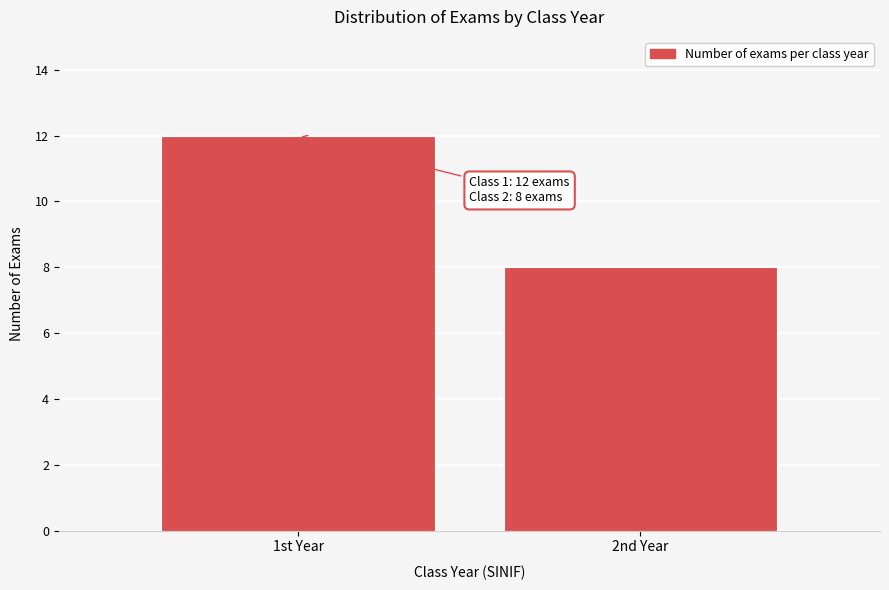

Reading right to left, extract all data points from this chart.

8	12